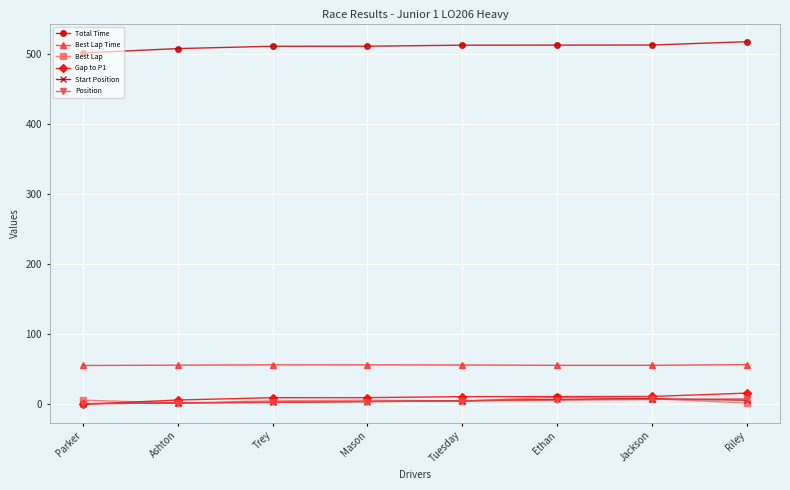

What is the sum of all Total Time values?

4084.4